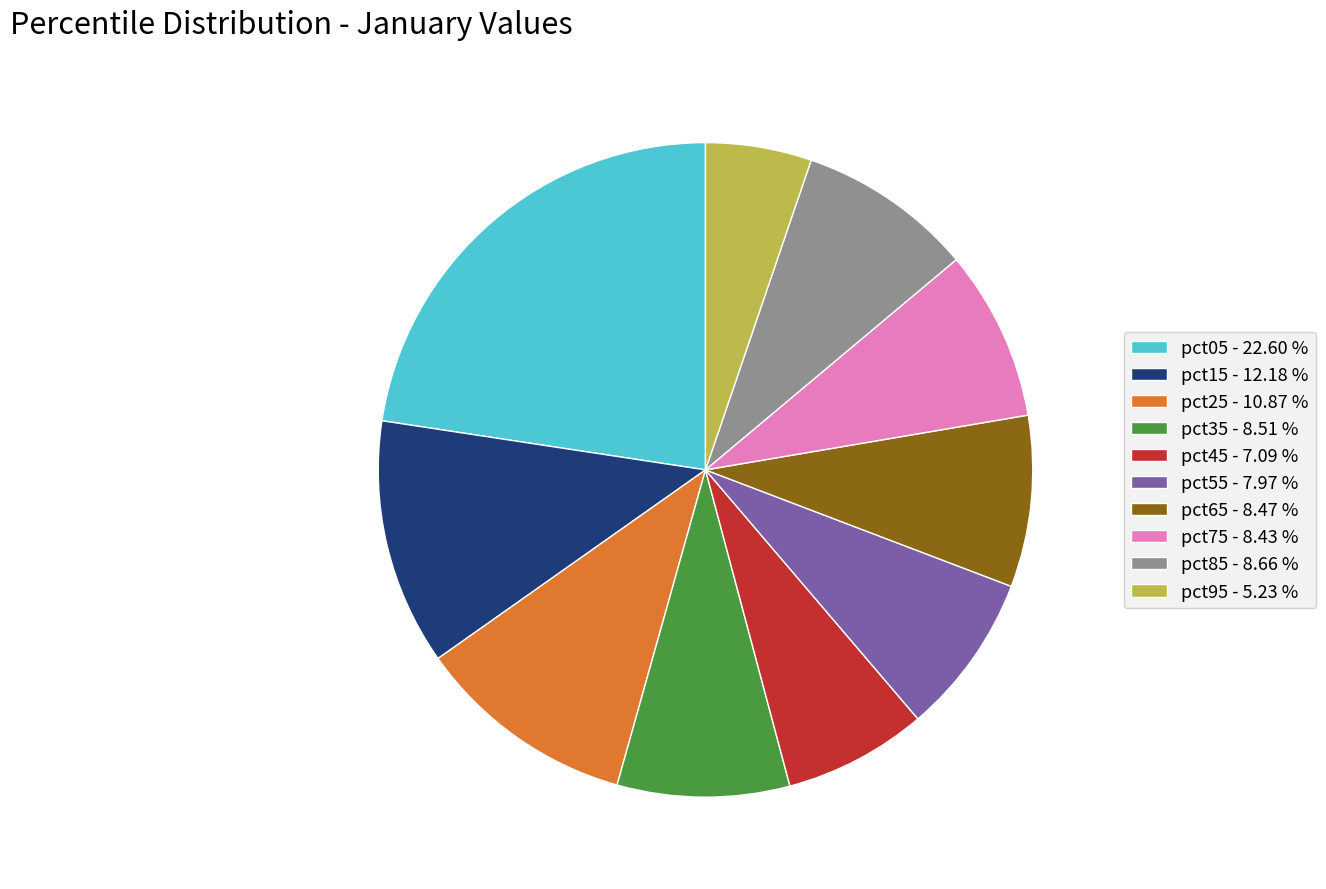

Between pct45 - 7.09 % and pct55 - 7.97 %, which is larger?

pct55 - 7.97 %